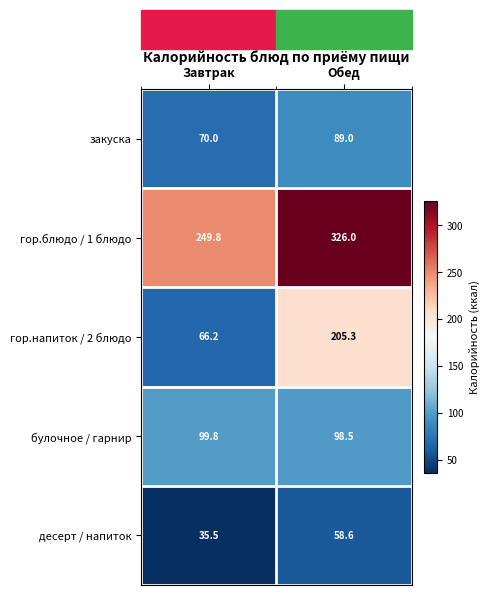

Is it true that гор.напиток / 2 блюдо equals 53.2 at Обед?

False